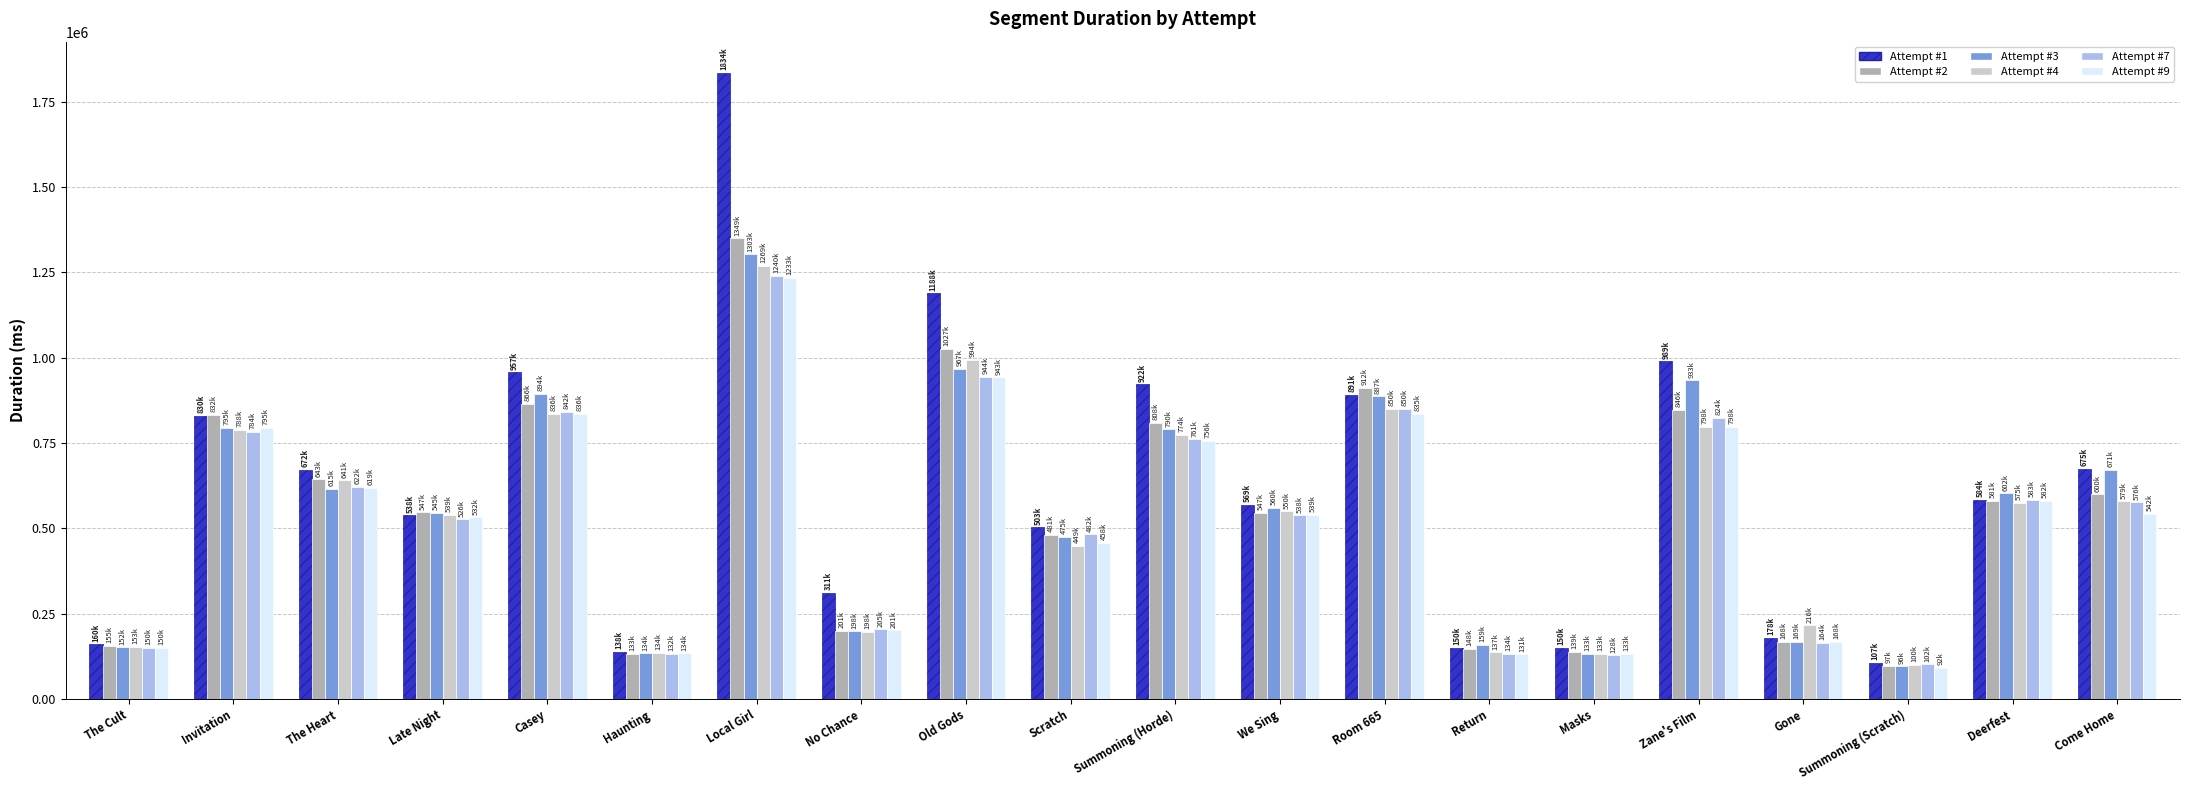

What is the sum of the Attempt #4 values at We Sing and Haunting?

684521